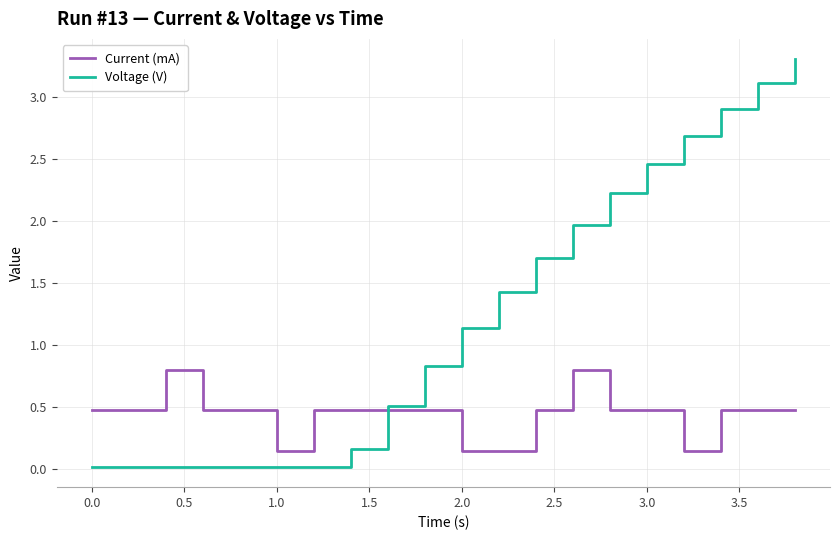

Which series has the largest total across all categories?

Voltage (V)